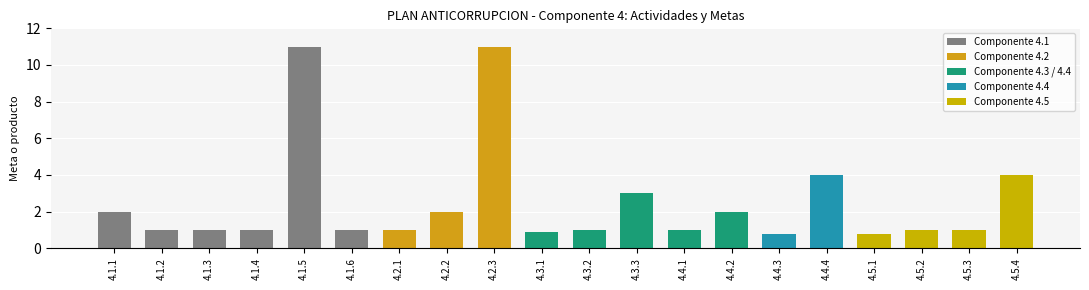

List the labels in order of value, largest first.

4.1.5, 4.2.3, 4.4.4, 4.5.4, 4.3.3, 4.1.1, 4.2.2, 4.4.2, 4.1.2, 4.1.3, 4.1.4, 4.1.6, 4.2.1, 4.3.2, 4.4.1, 4.5.2, 4.5.3, 4.3.1, 4.4.3, 4.5.1